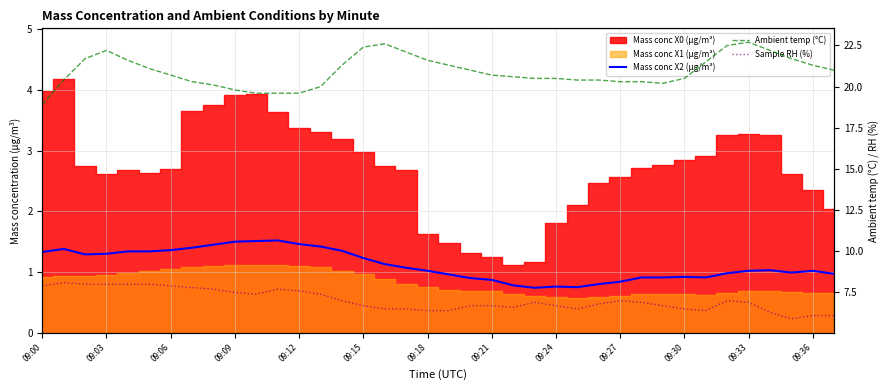

What is the spread (max minus min) of values at 25?

19.6